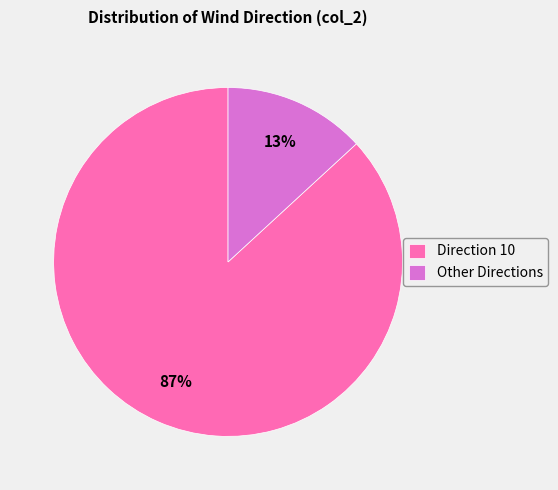

True or false: Other Directions accounts for 8% of the total.

False